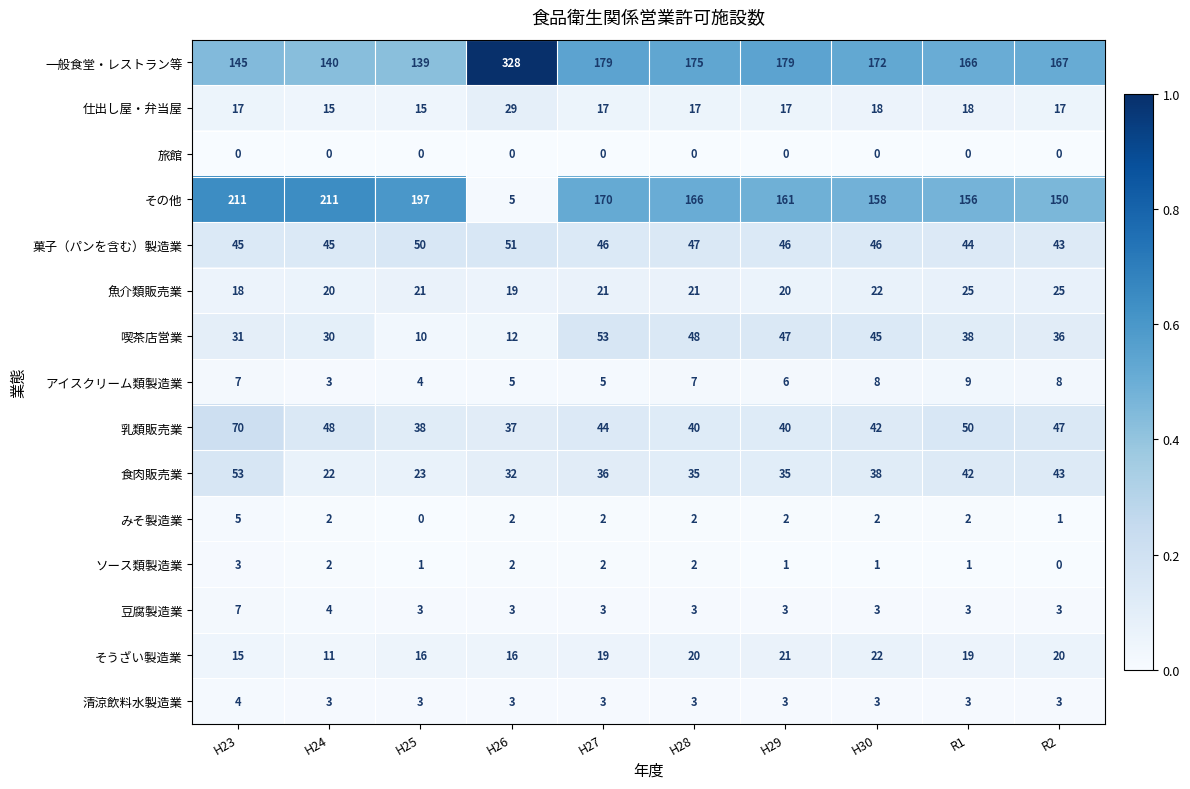

How many 豆腐製造業 values are between 3 and 4?

9